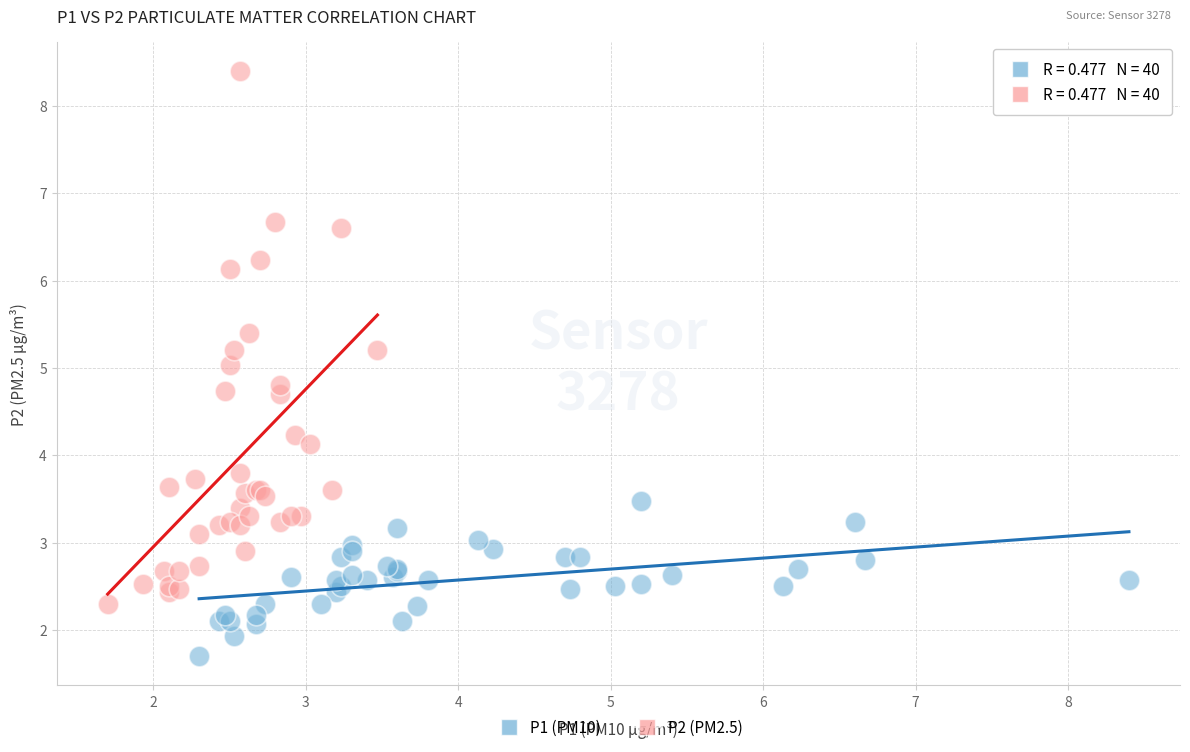

Which series reaches the maximum Y coordinate?

P2 (PM2.5)